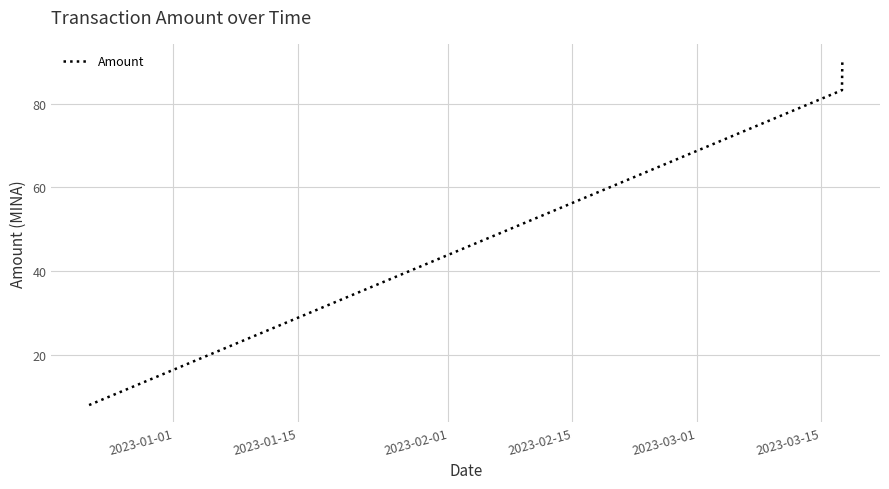

What is the average value?

60.5